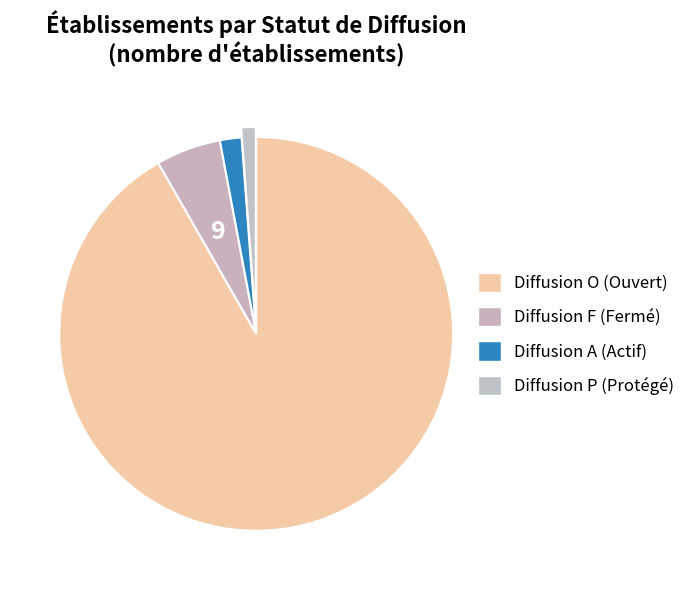

Rank the categories by value from lowest to highest.

P, A, F, O